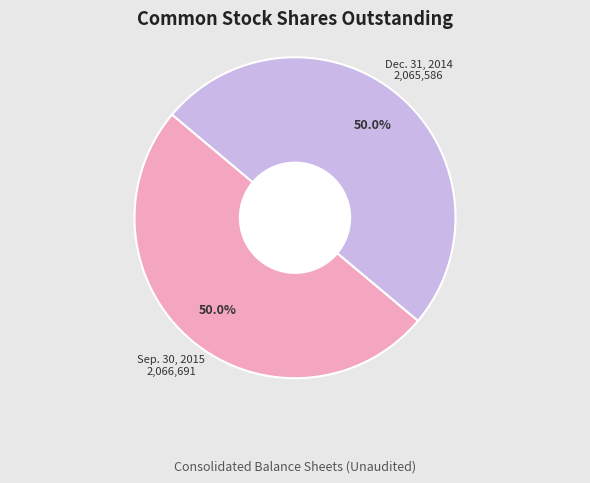

What is the smallest slice in the pie chart?

Dec. 31, 2014